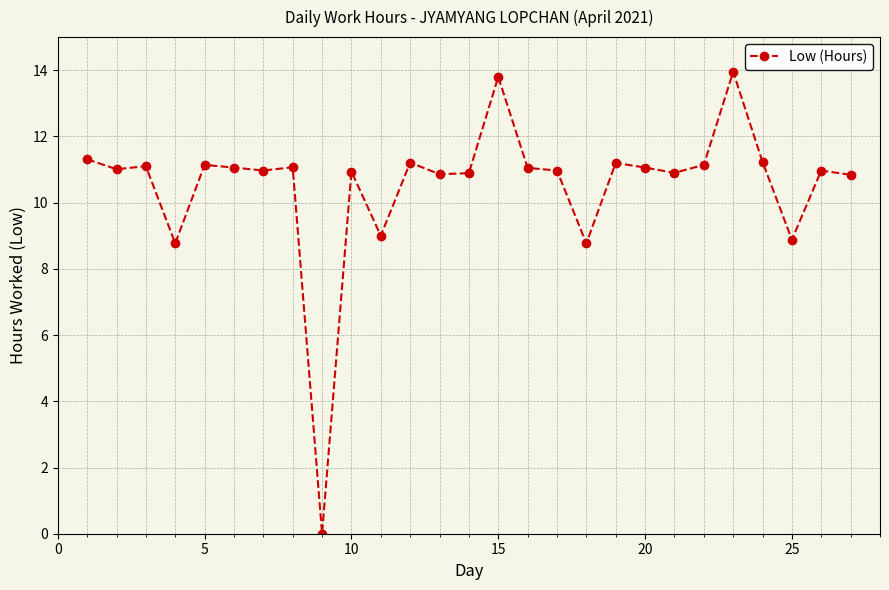

What is the difference between the maximum and second lowest values?

5.2